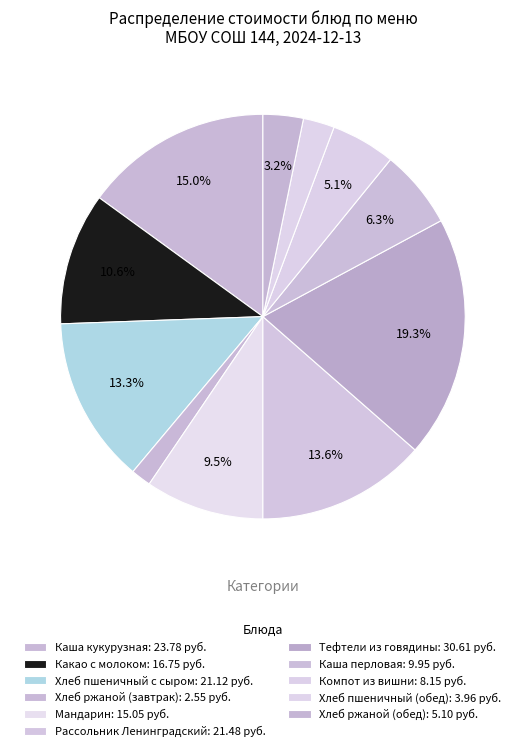

What is the change in value from Какао с молоком to Каша перловая?

-6.8